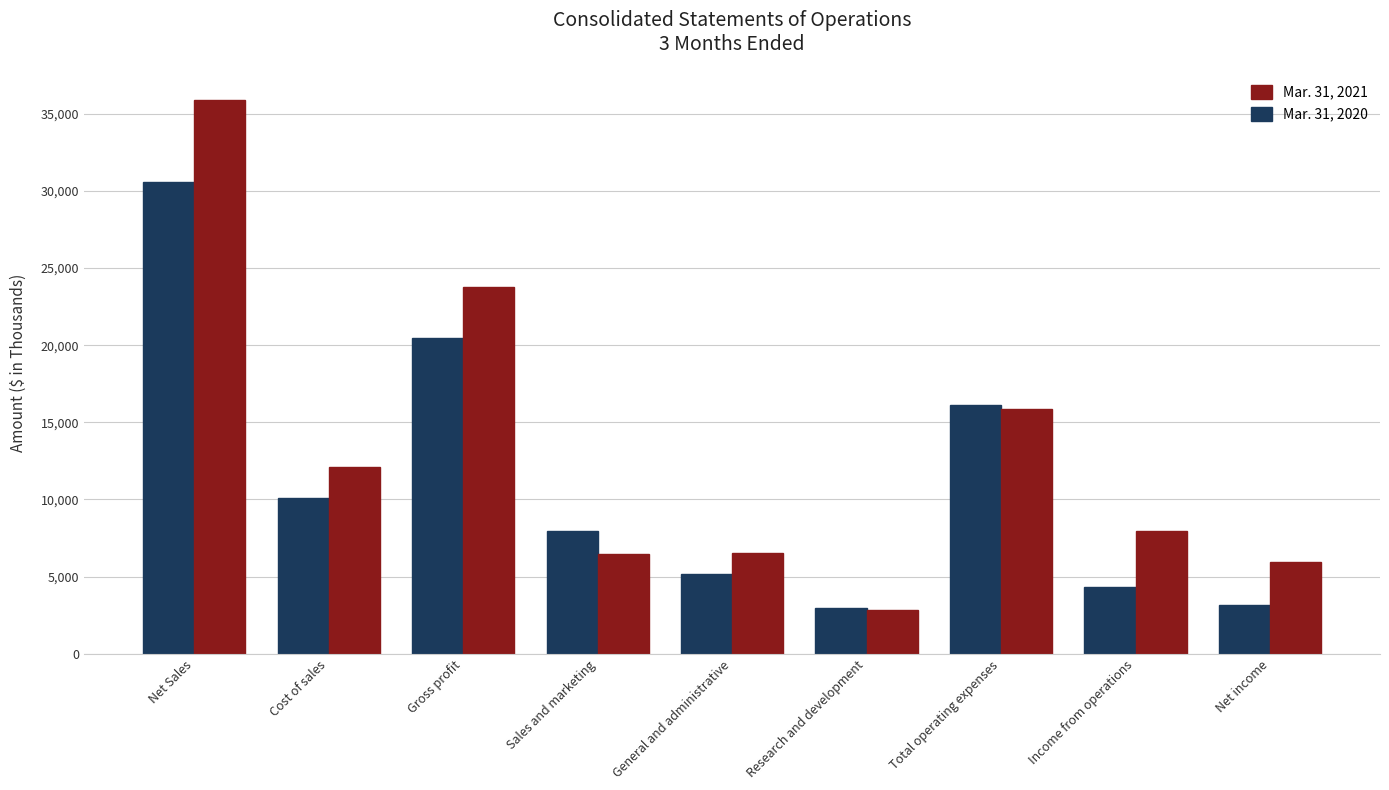

What is the difference between the maximum and minimum values in the Mar. 31, 2021 series?

33039